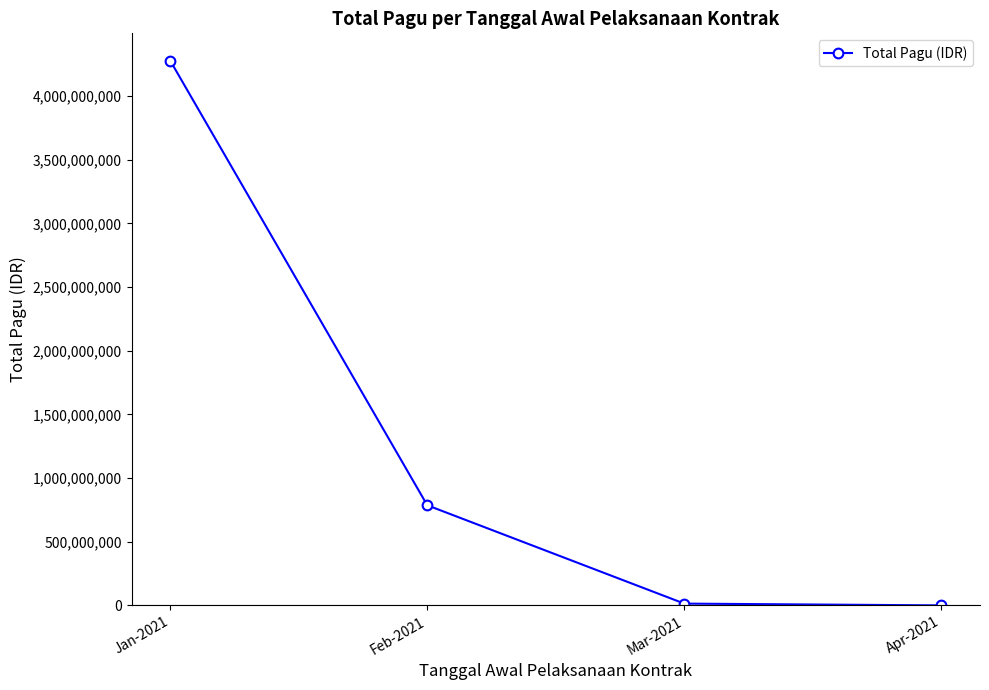

Where is the data nearest to the value 2139645956?

Feb-2021